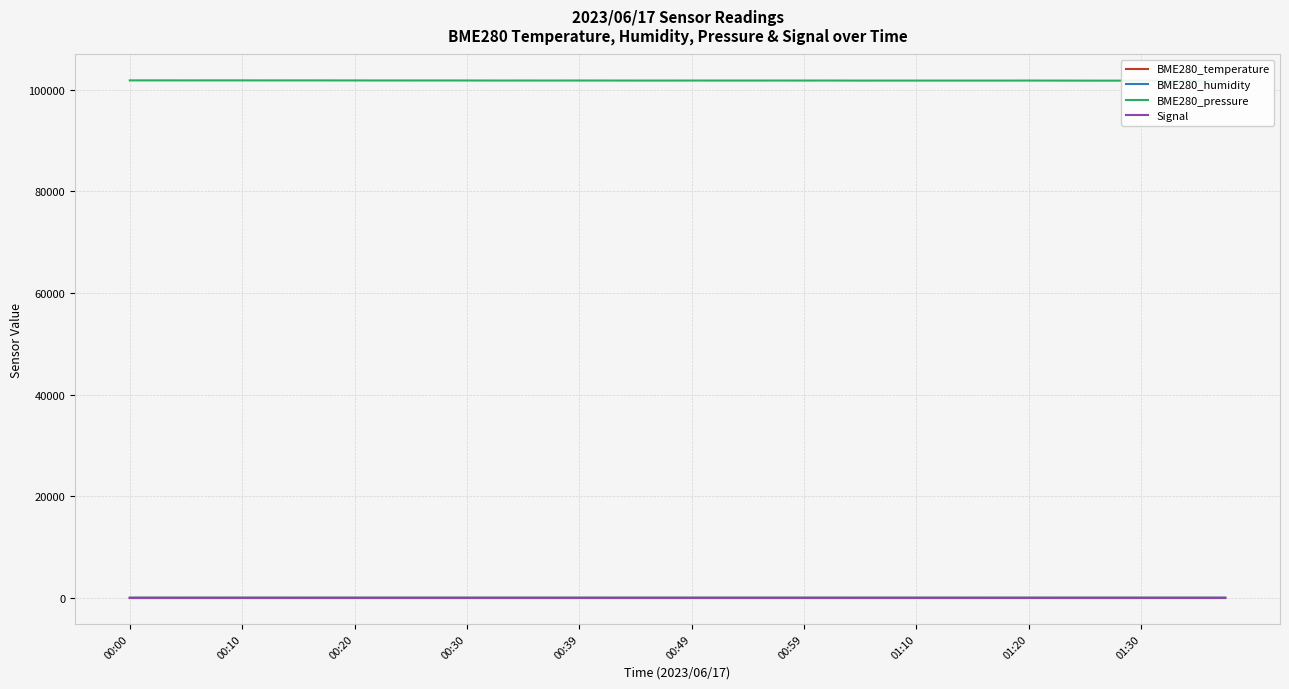

True or false: BME280_humidity and Signal cross at least once.

False